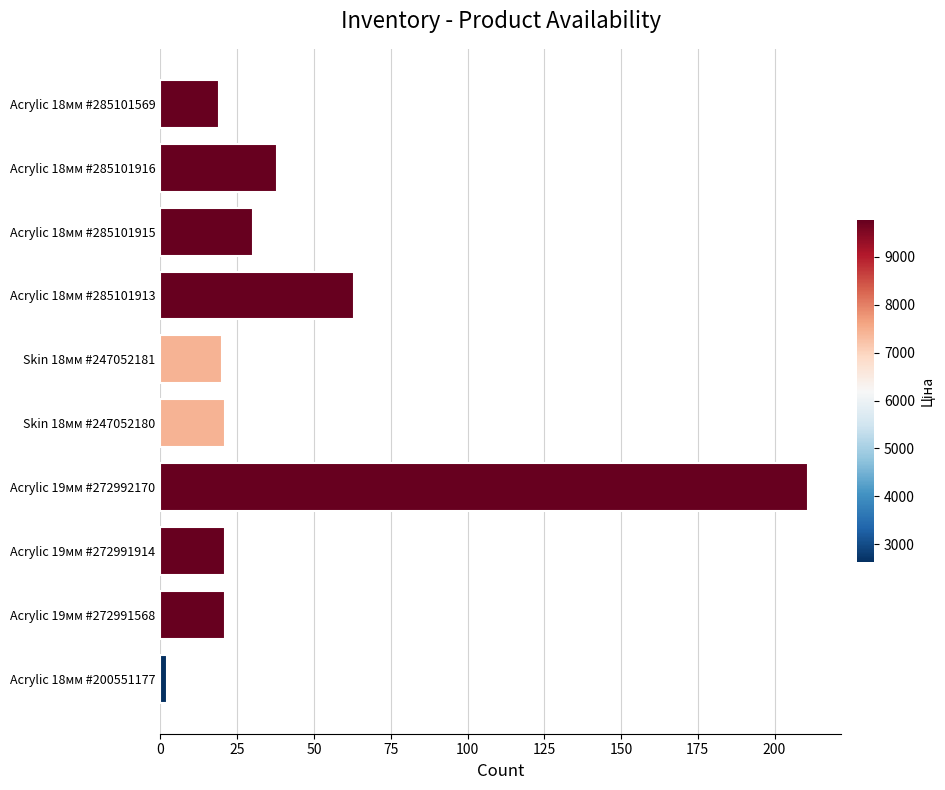

Approximately how many times larger is the value at Acrylic 18мм #285101916 compared to Skin 18мм #247052180?

1.8